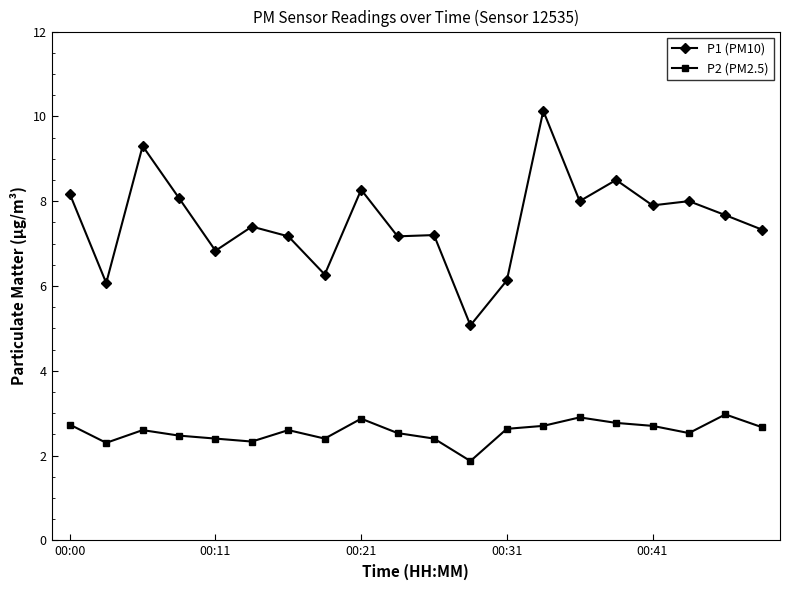

True or false: P1 (PM10) and P2 (PM2.5) cross at least once.

False